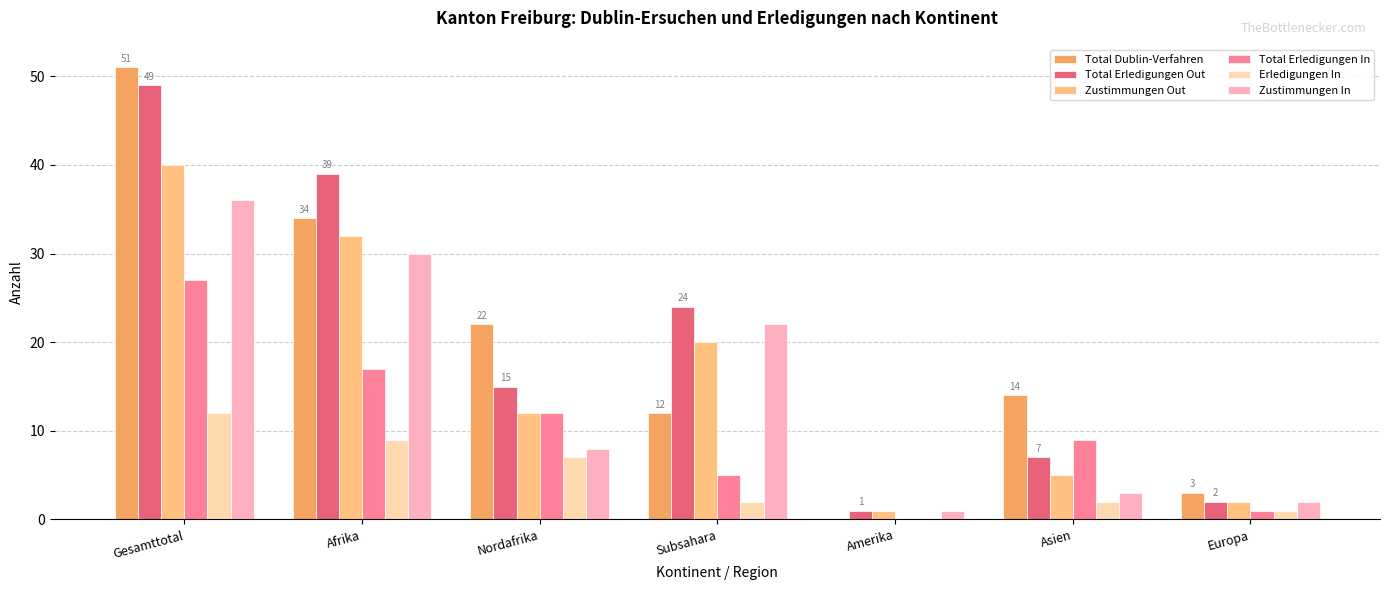

Is it true that Total Erledigungen Out equals 24 at Subsahara?

True